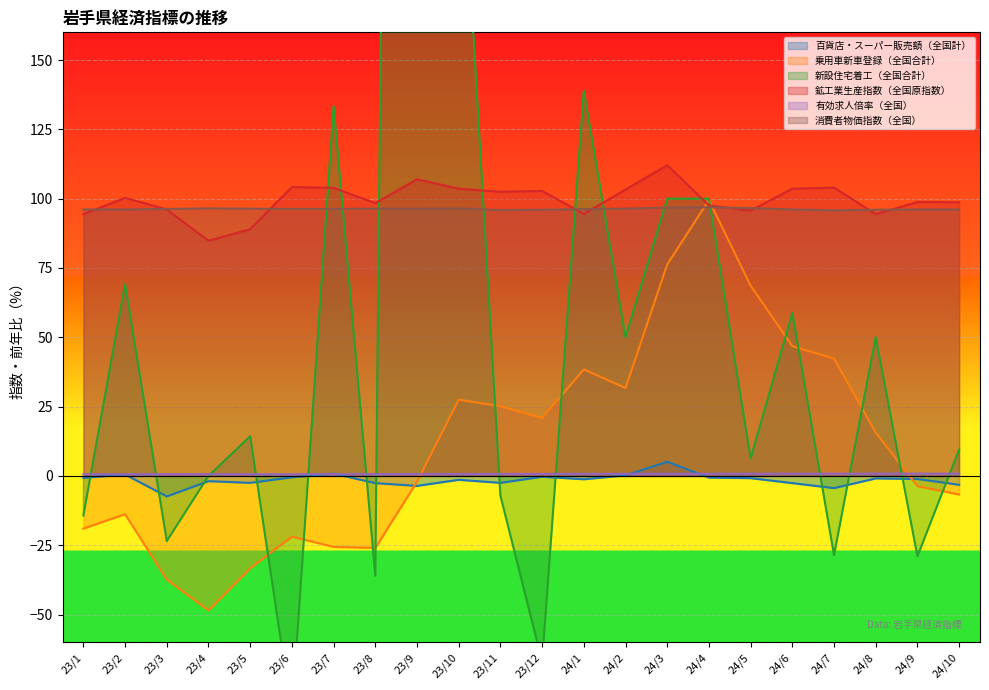

Reading left to right, list all the values displayed in this chart.

百貨店・スーパー販売額（全国計）: -0.7	0.5	-7.4	-1.9	-2.5	-0.5	0.8	-2.6	-3.6	-1.4	-2.5	-0.3	-1.2	0.2	5.1	-0.6	-0.8	-2.6	-4.4	-0.9	-1.1	-3.2
乗用車新車登録（全国合計）: -19.0	-13.8	-37.4	-48.5	-33.3	-21.9	-25.6	-26.0	-2.1	27.5	25.1	20.9	38.4	31.7	76.3	99.5	68.6	46.8	42.3	15.6	-3.7	-6.7
新設住宅着工（全国合計）: -14.3	69.2	-23.5	0.0	14.3	-85.8	133.3	-36.0	1450.0	250.0	-7.1	-67.0	138.9	50.0	100.0	100.0	6.3	58.8	-28.6	50.0	-29.0	9.5
鉱工業生産指数（全国原指数）: 94.4	100.3	96.1	84.8	89.0	104.2	103.9	98.4	107.0	103.6	102.5	102.8	94.5	103.3	112.1	97.6	95.7	103.6	104.0	94.4	98.8	98.7
有効求人倍率（全国）: 0.6	0.6	0.6	0.6	0.6	0.6	0.6	0.7	0.7	0.7	0.7	0.7	0.7	0.8	0.8	0.8	0.8	0.8	0.8	0.8	0.8	0.8
消費者物価指数（全国）: 96.1	96.1	96.3	96.5	96.4	96.3	96.3	96.4	96.4	96.5	95.9	96.0	96.2	96.4	96.8	96.9	96.6	96.1	95.8	96.0	96.1	96.1